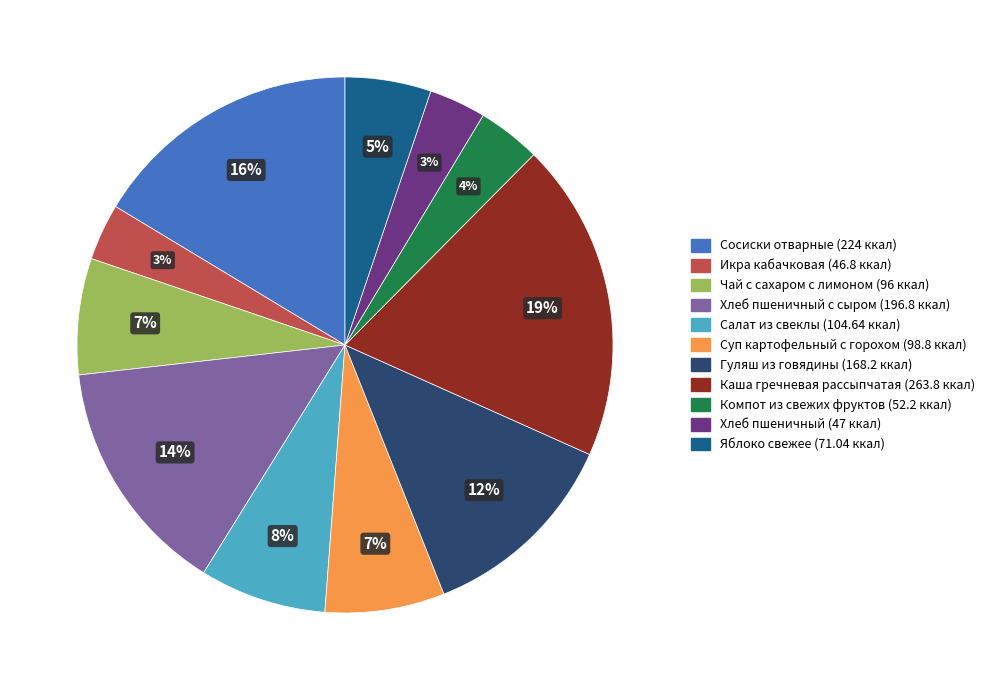

To the nearest percent, what portion does Салат из свеклы represent?

8%